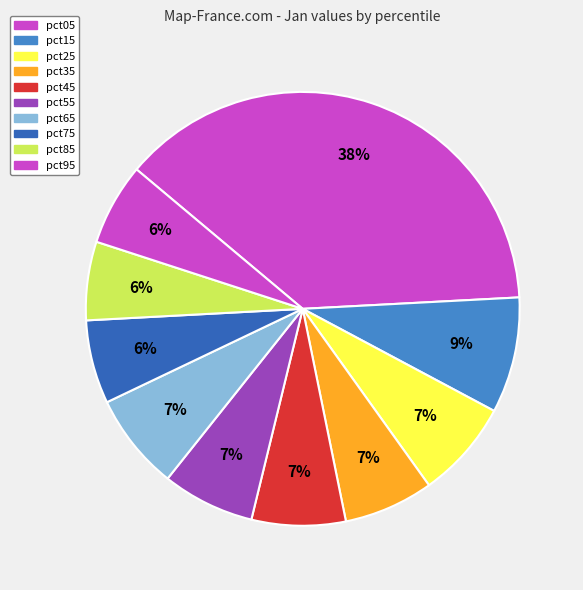

How many segments does this pie chart have?

10